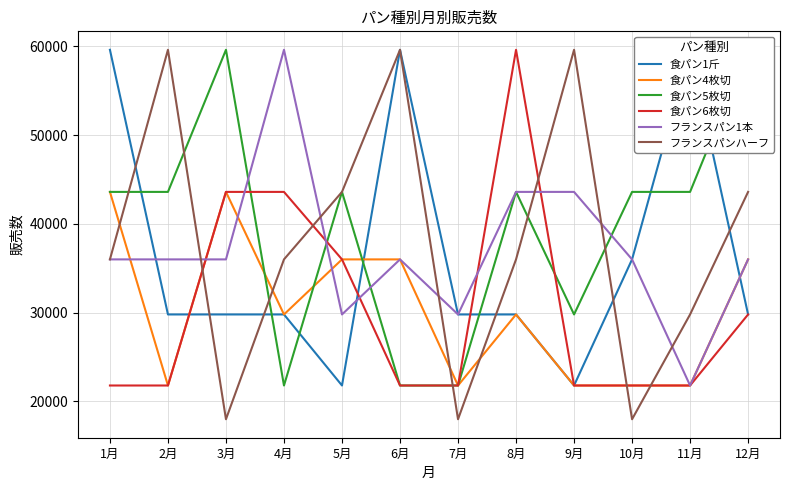

Which series has the largest total across all categories?

食パン5枚切